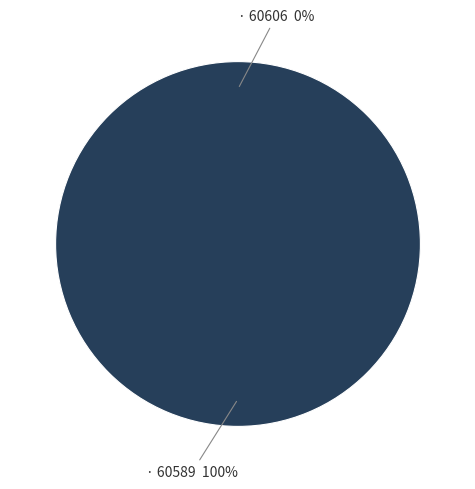

Is the sum of 60606 and 60589 greater than half?

Yes